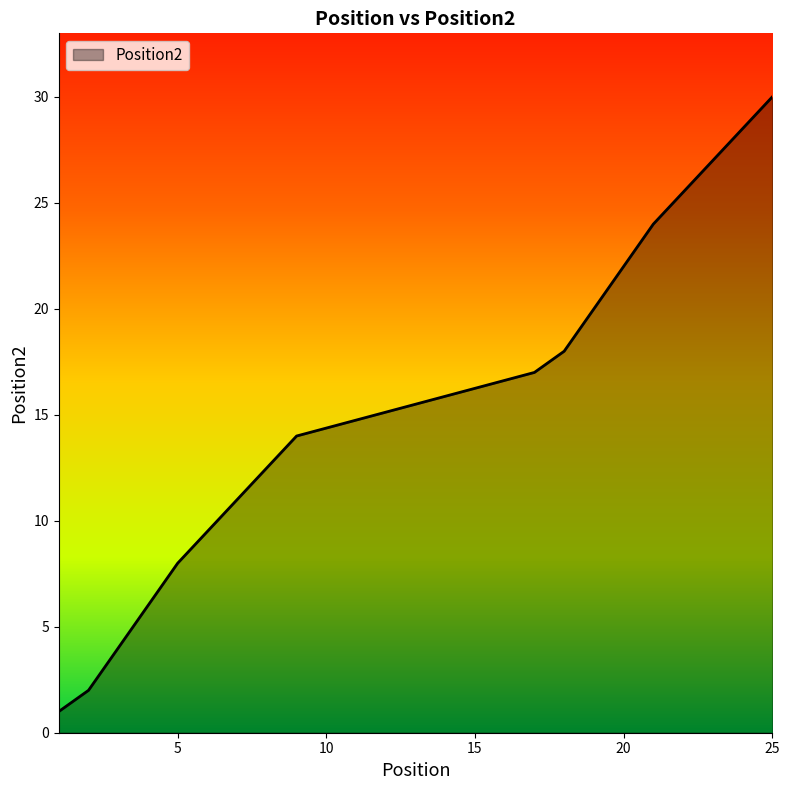

Is it true that the value at 25 is 30?

True